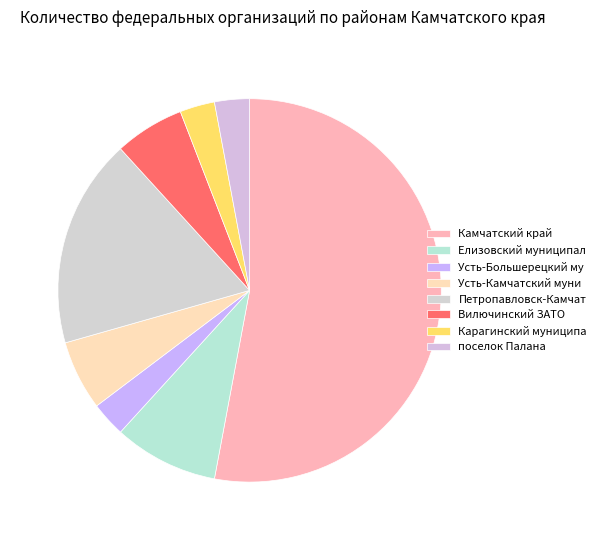

Is Вилючинский ЗАТО the majority of the pie?

No